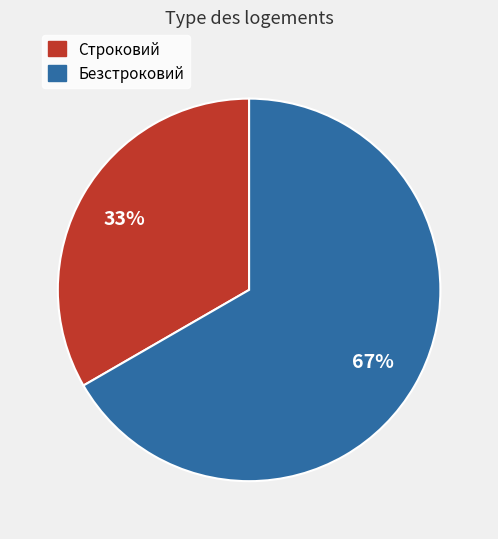

Does Строковий account for over 50% of the chart?

No